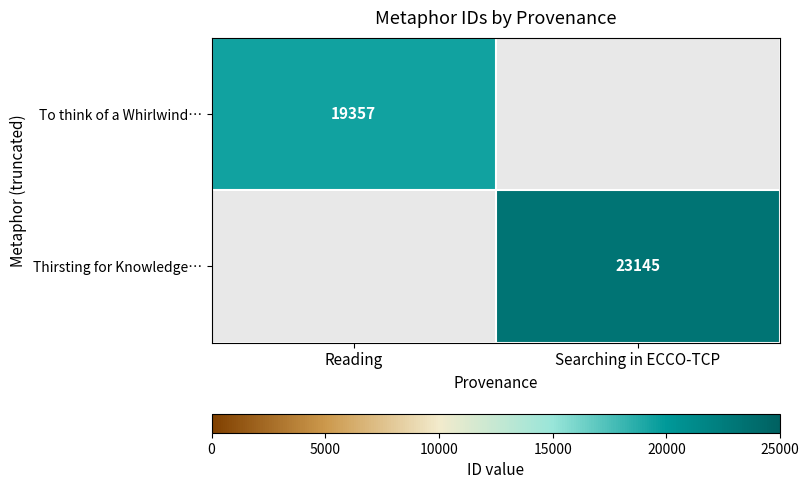

At which category does the chart reach its minimum across all series?

Searching in ECCO-TCP